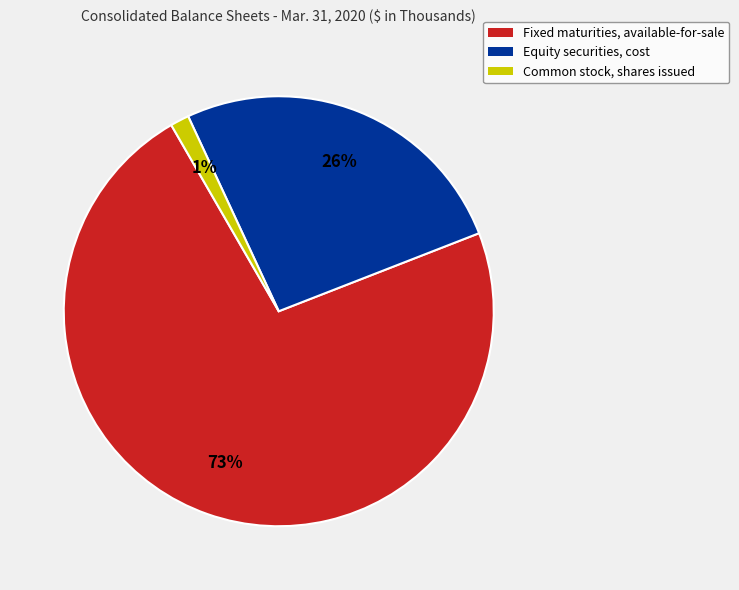

Rank the categories by value from lowest to highest.

Common stock, shares issued, Equity securities, cost, Fixed maturities, available-for-sale